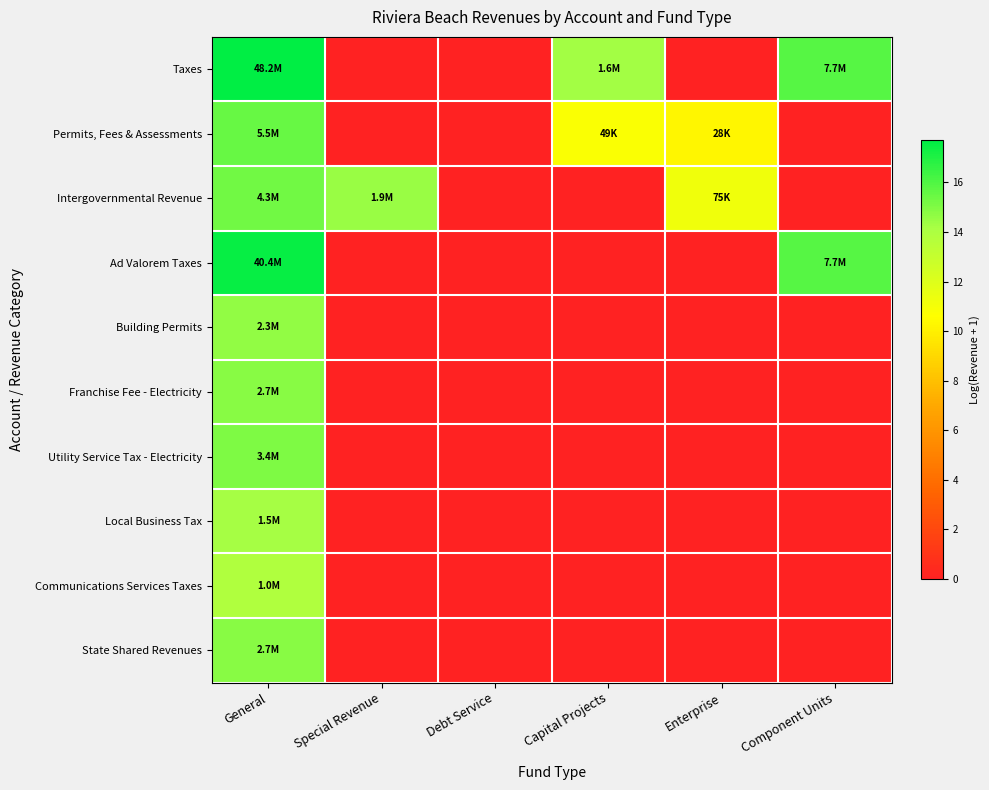

Which category has the highest value across all series?

General